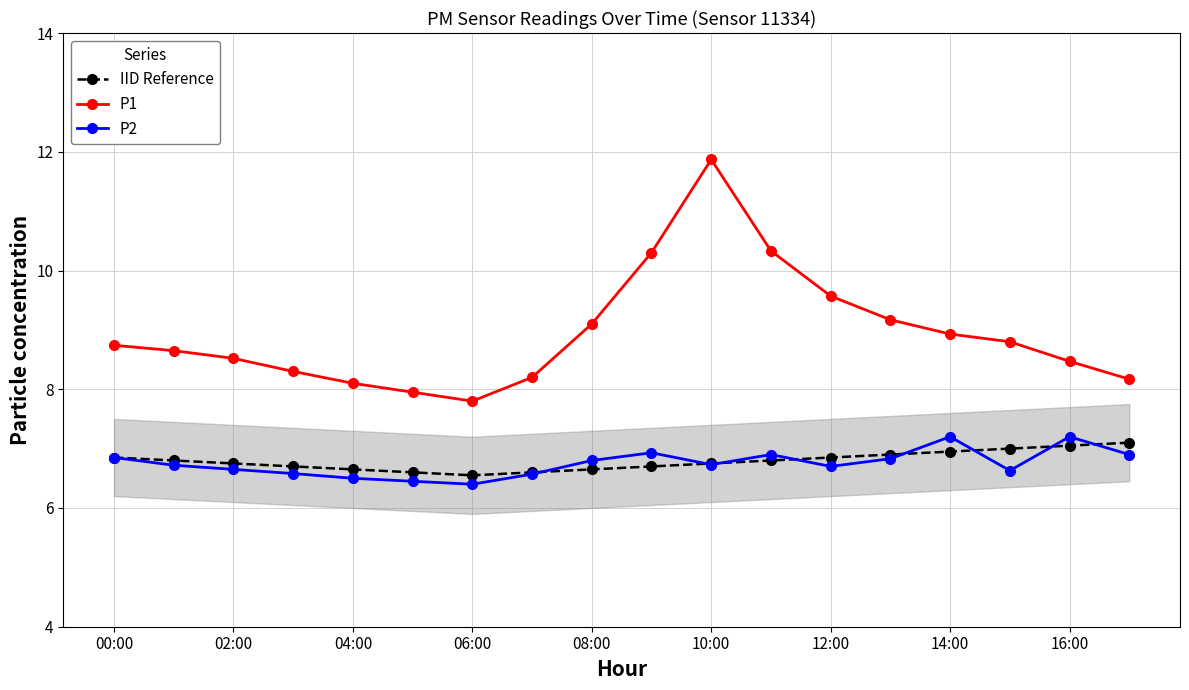

True or false: P1 and P2 cross at least once.

False